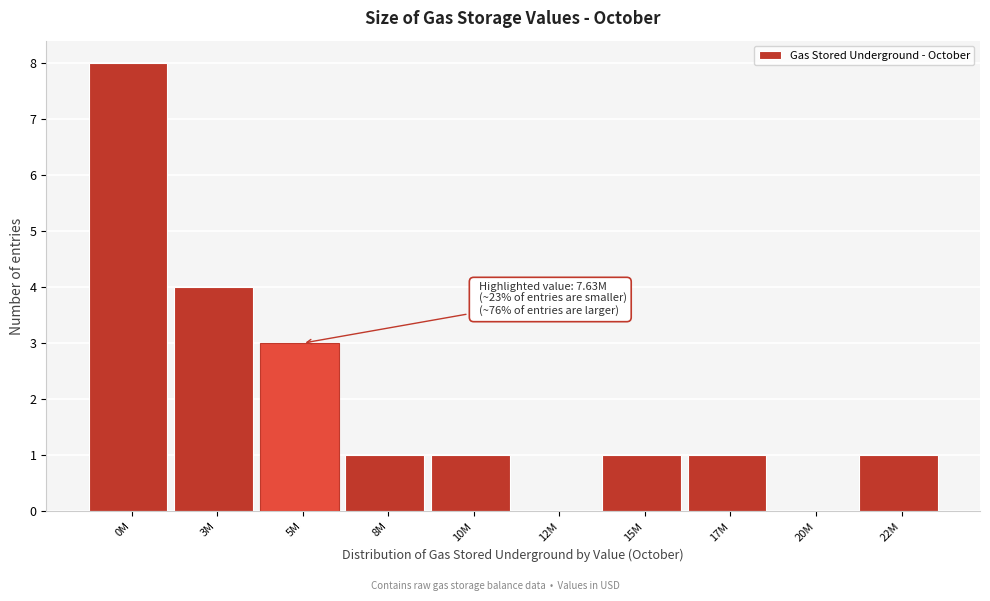

Reading left to right, extract all data points from this chart.

0M=8	3M=4	5M=3	8M=1	10M=1	12M=0	15M=1	17M=1	20M=0	22M=1